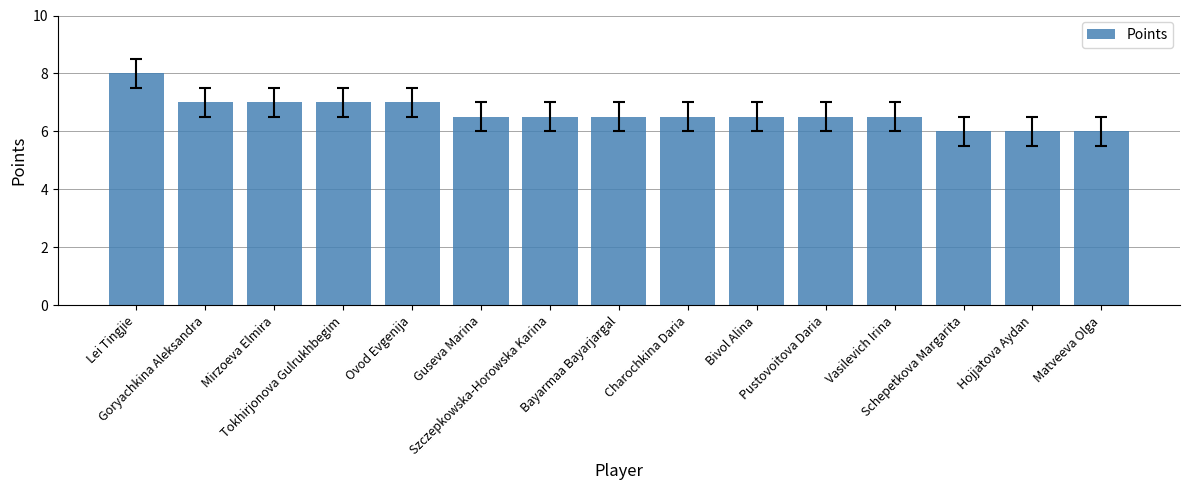

How many bars are there in total?

15